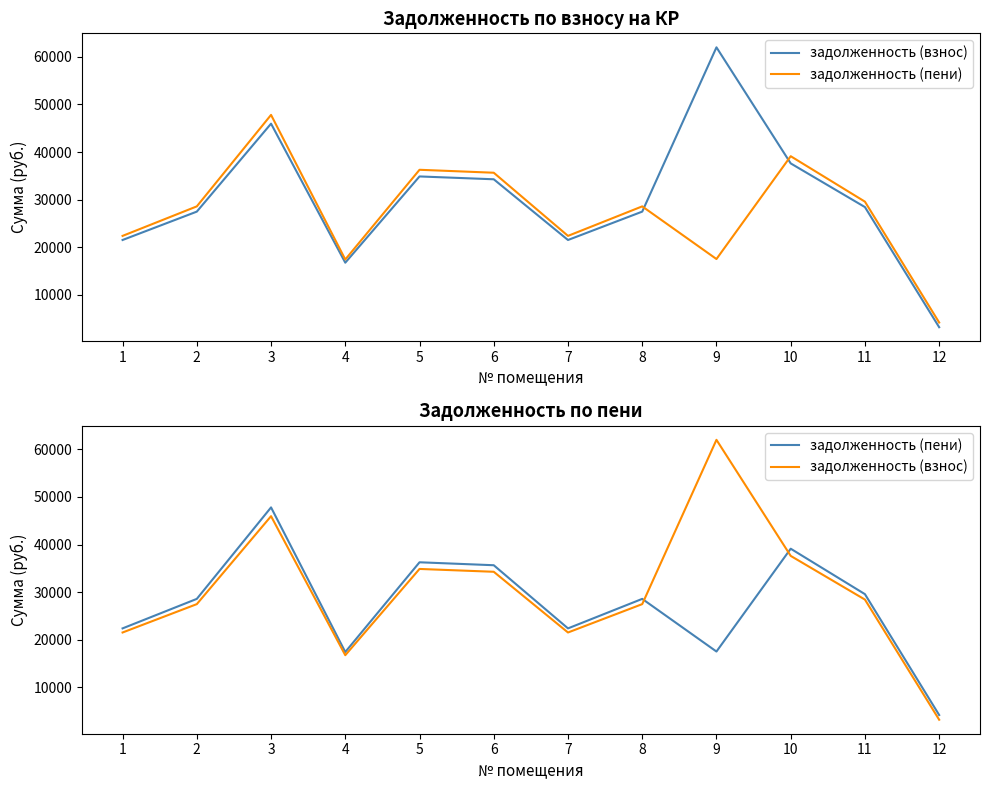

At 10, list the series in order from smallest to largest.

задолженность (взнос), задолженность (пени)